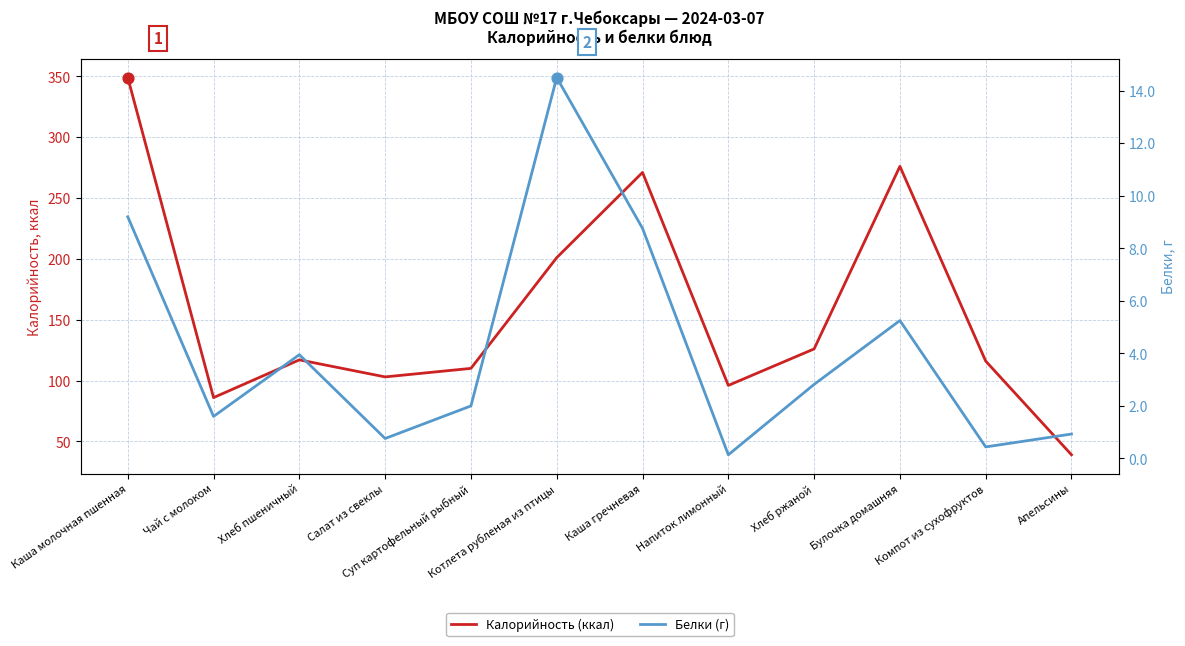

What are all the series names shown in the legend?

Калорийность (ккал), Белки (г)